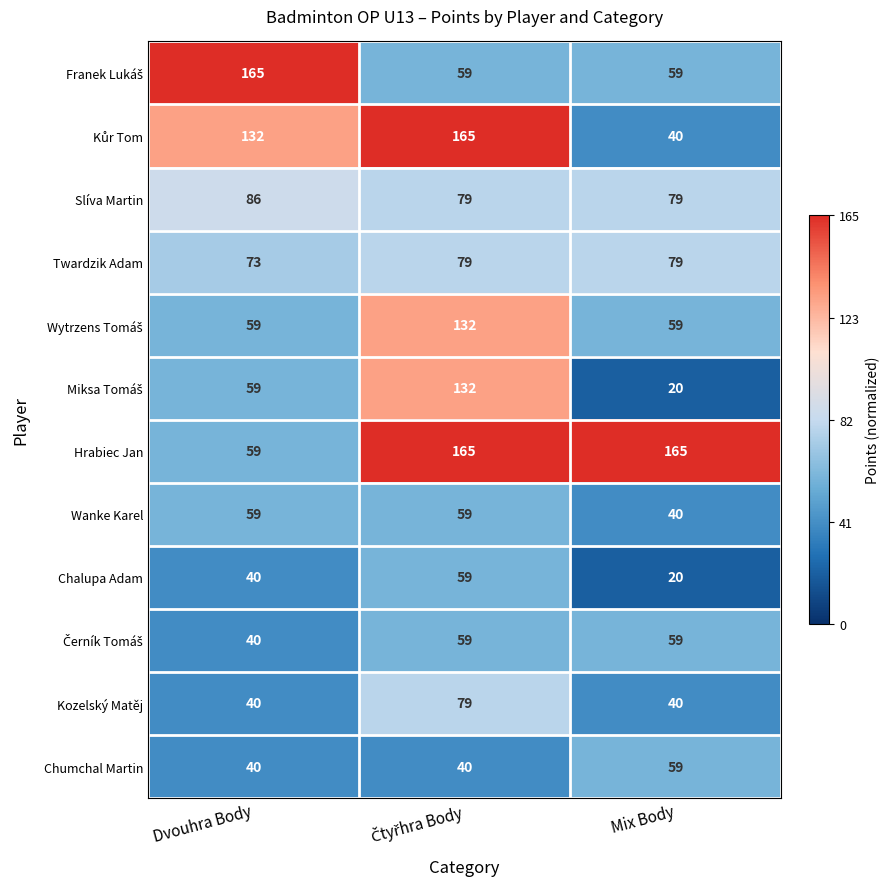

What is the difference between the maximum and minimum values in the Twardzik Adam series?

6